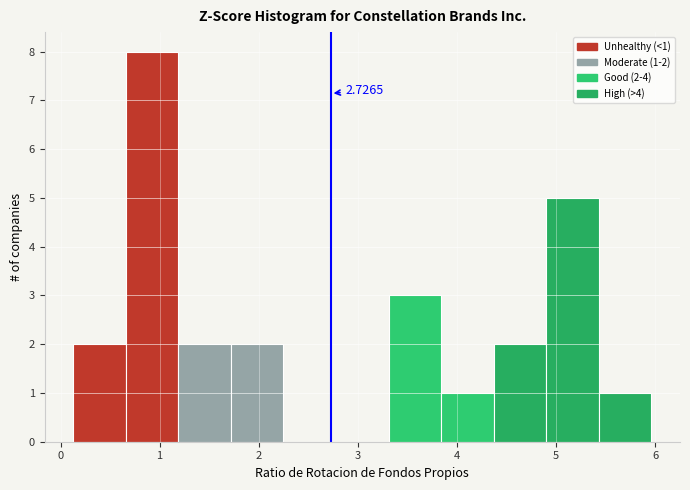

Which range on the x-axis has the tallest bar?

0.66 to 1.19